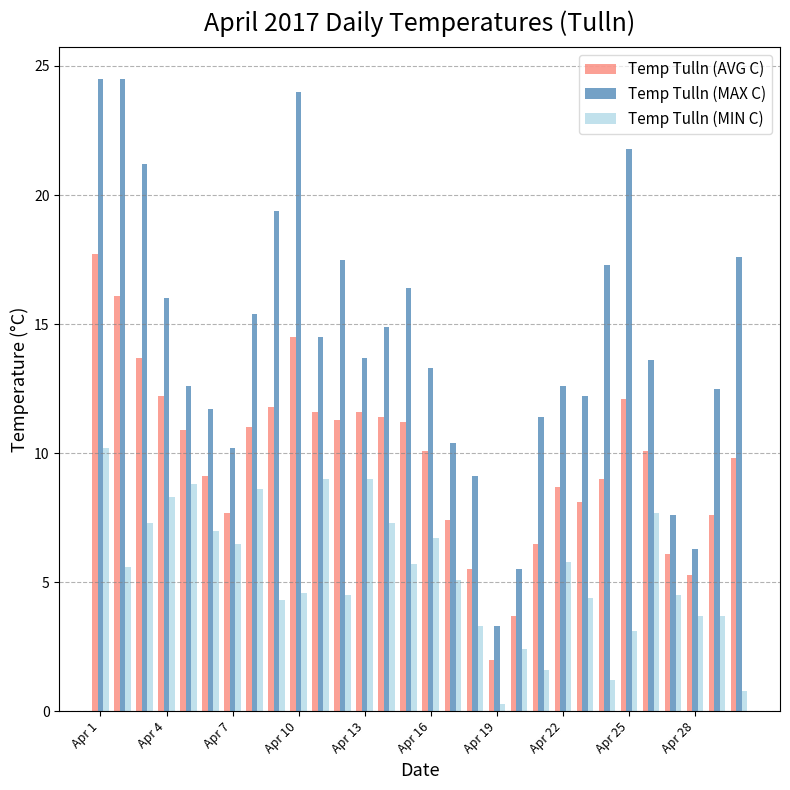

Rank the series by their maximum value, from lowest to highest.

Temp Tulln (MIN C), Temp Tulln (AVG C), Temp Tulln (MAX C)